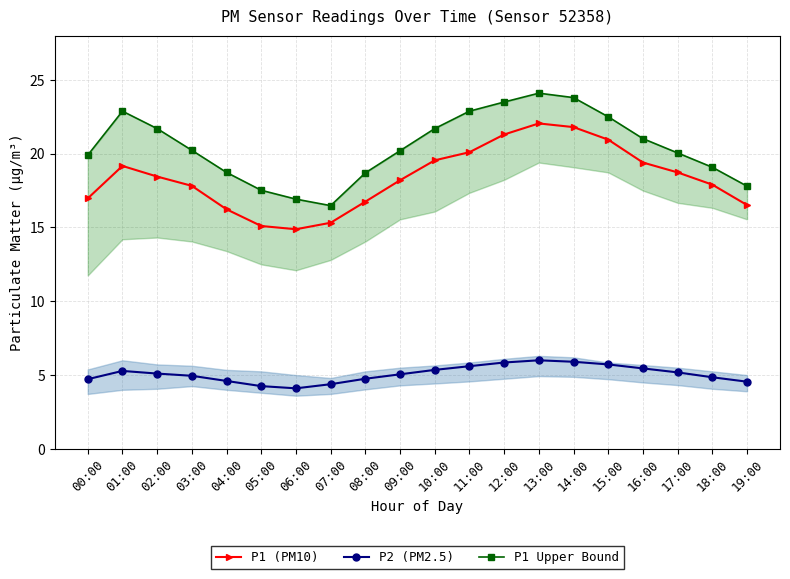

What is the difference between the maximum and second lowest values in the P1 Upper Bound series?

7.2